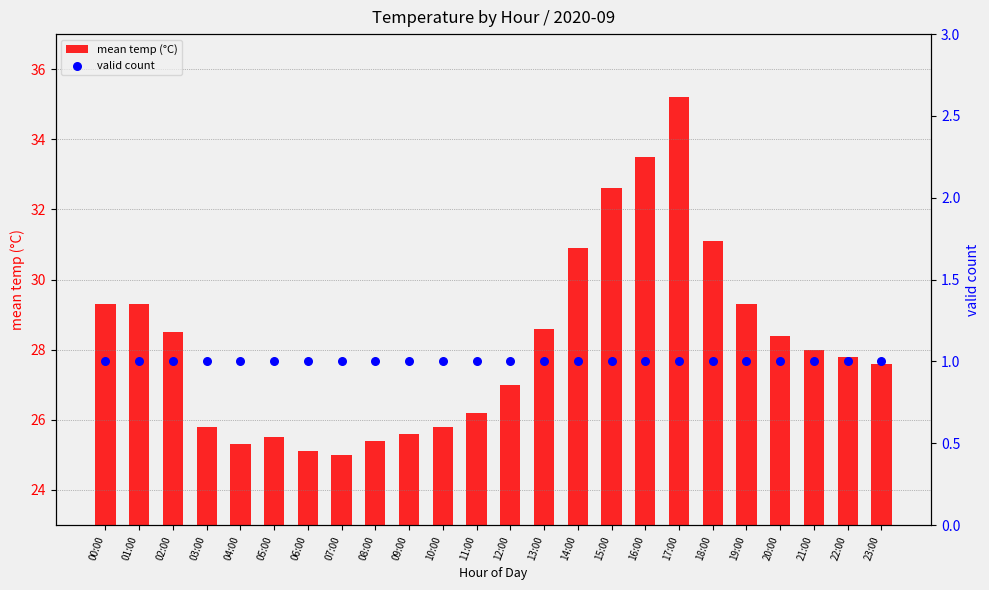

At how many categories does at least one series exceed 1?

24